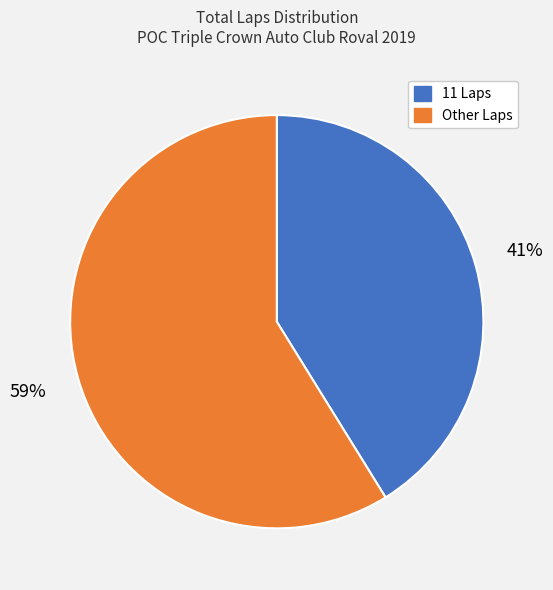

To the nearest percent, what is the average slice percentage?

50%